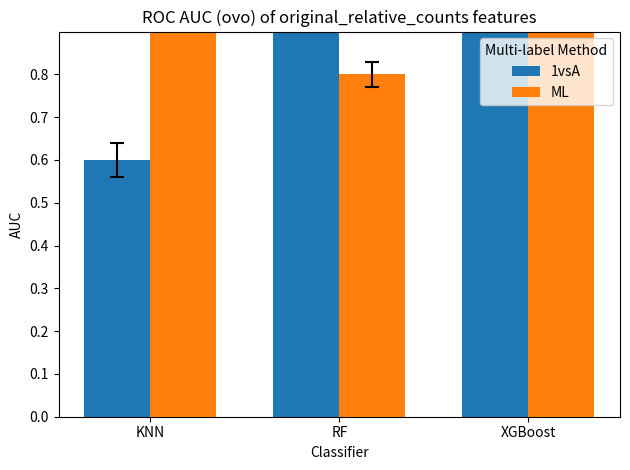

Where does the 1vsA series first go above 1?

RF